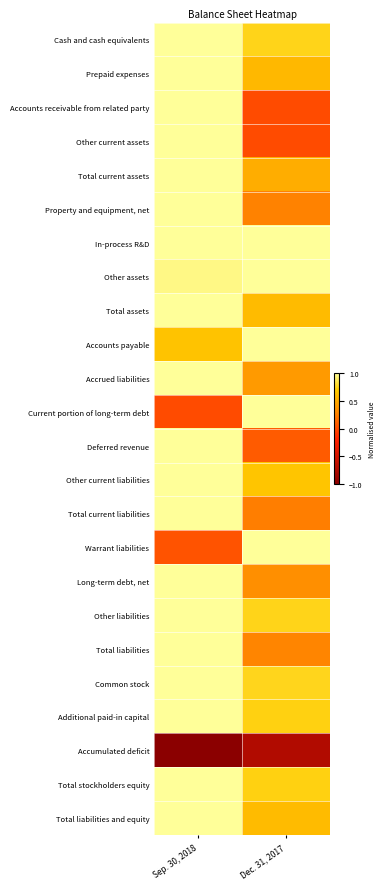

Count the number of data series in this chart.

24